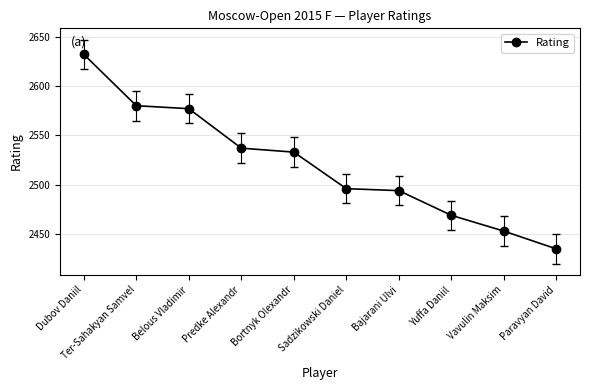

The value at Ter-Sahakyan Samvel is 2580. True or false?

True